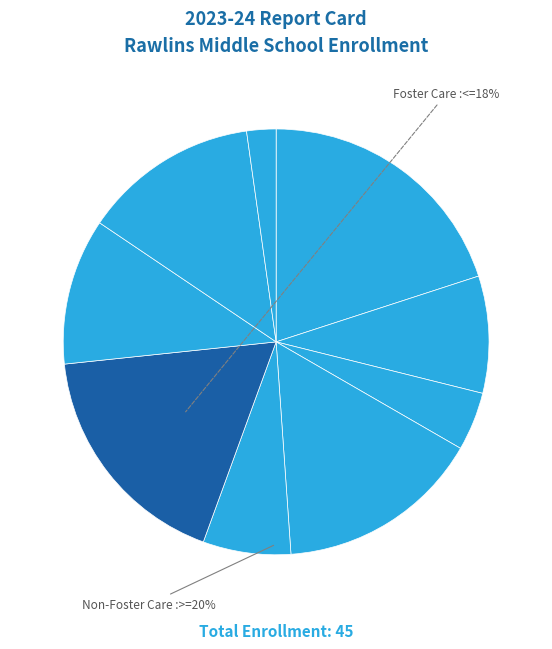

What percentage is the 4 slice, to the nearest percent?

7%